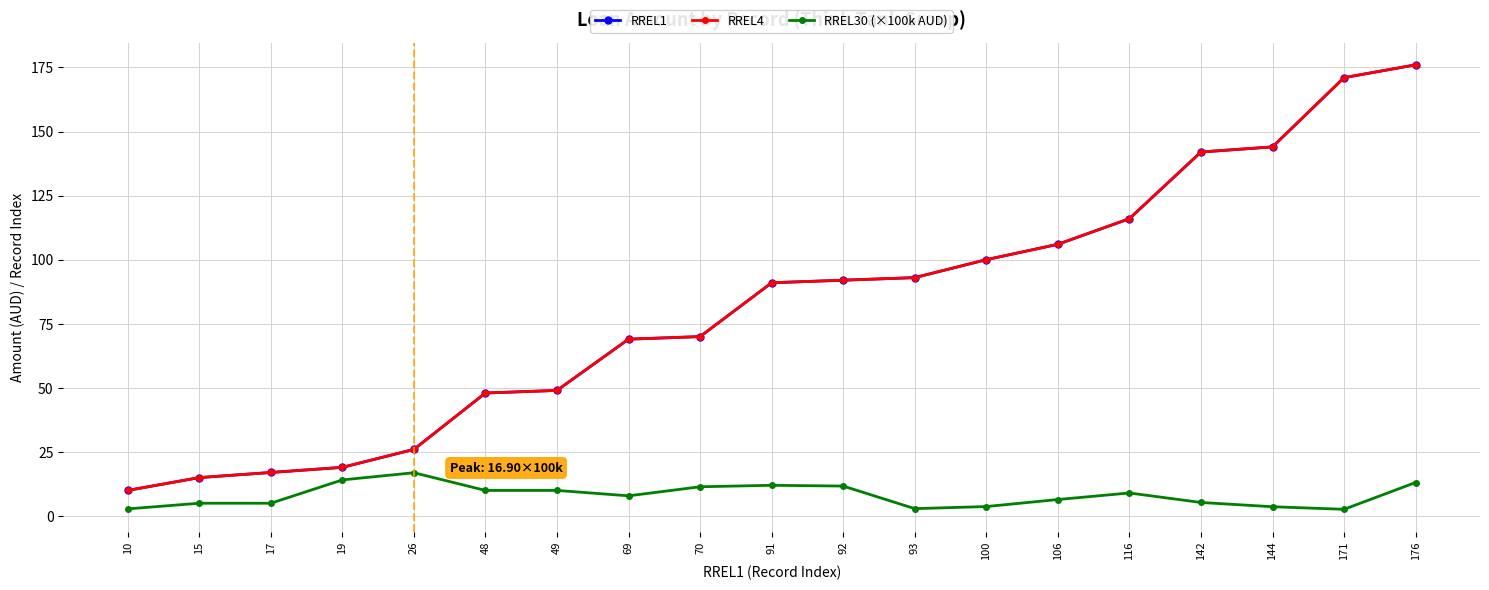

True or false: RREL1 and RREL4 cross at least once.

False